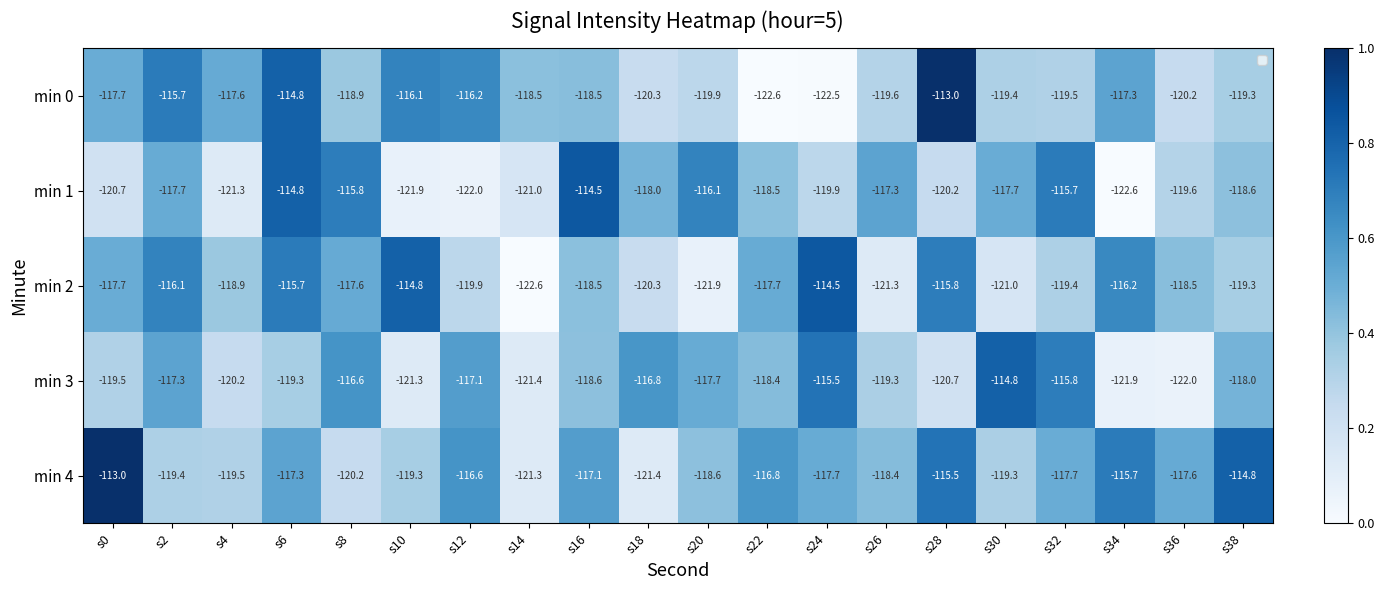

What is the sum of all min 0 values?

8.7